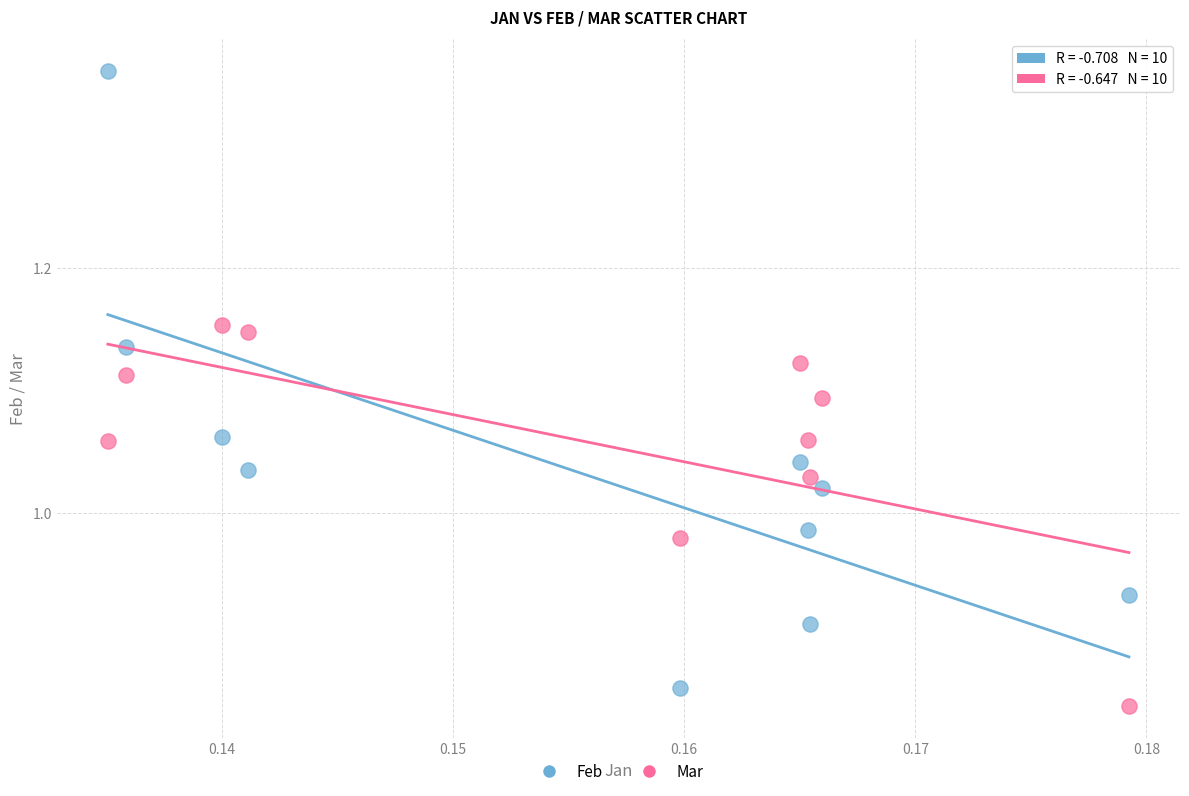

Which series contains the highest Y value?

Feb